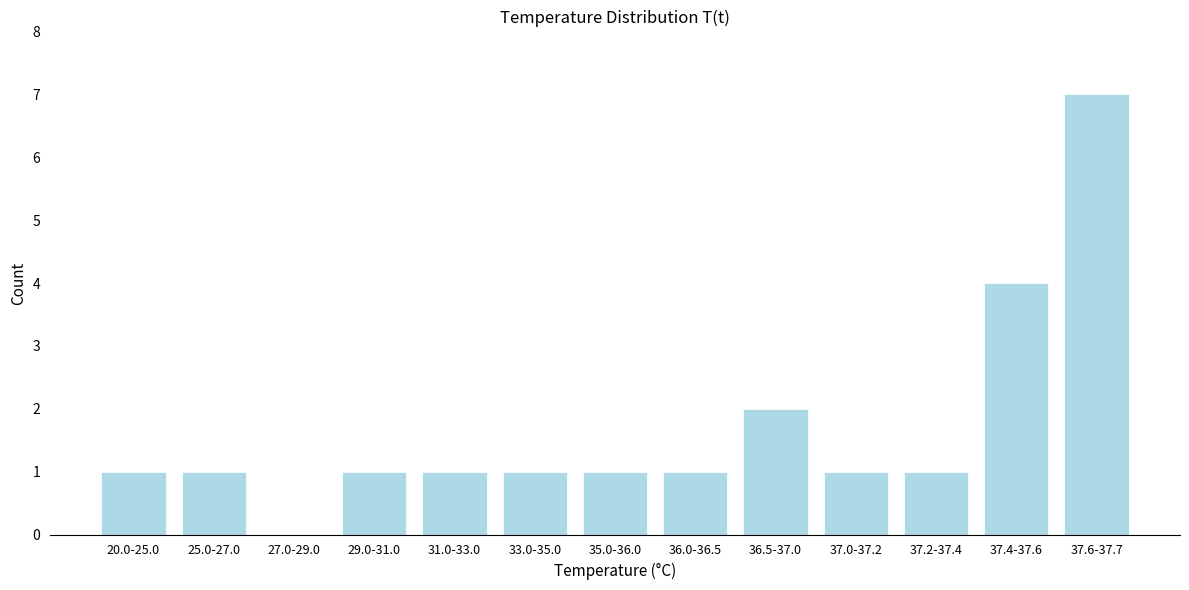

Reading right to left, transcribe all the data shown in this chart.

37.6-37.7=7	37.4-37.6=4	37.2-37.4=1	37.0-37.2=1	36.5-37.0=2	36.0-36.5=1	35.0-36.0=1	33.0-35.0=1	31.0-33.0=1	29.0-31.0=1	27.0-29.0=0	25.0-27.0=1	20.0-25.0=1